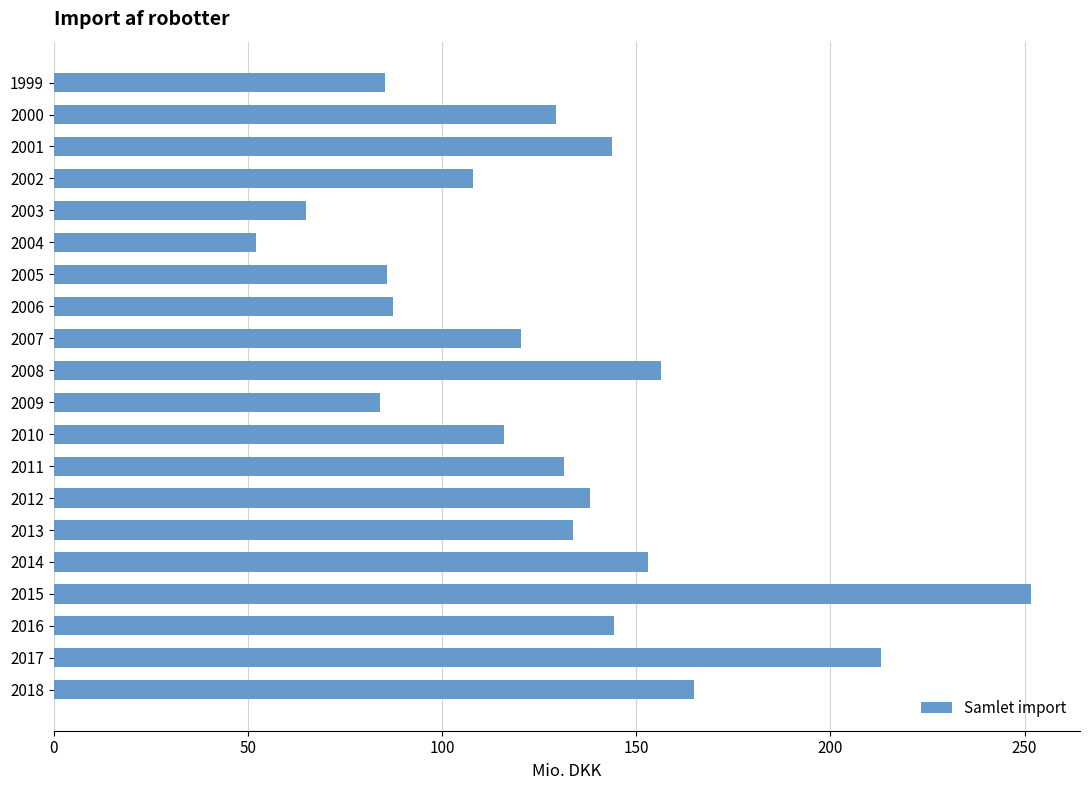

What is the difference between the maximum and second lowest values?

186.8